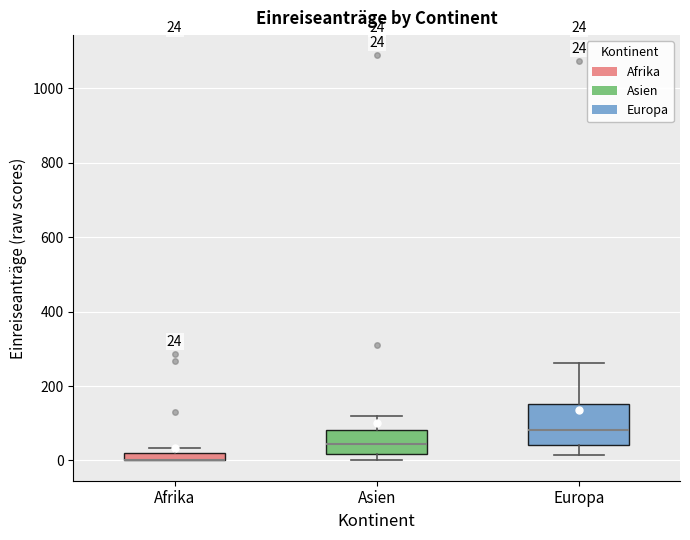

Which box is the tallest, from its lower edge to its upper edge?

Europa